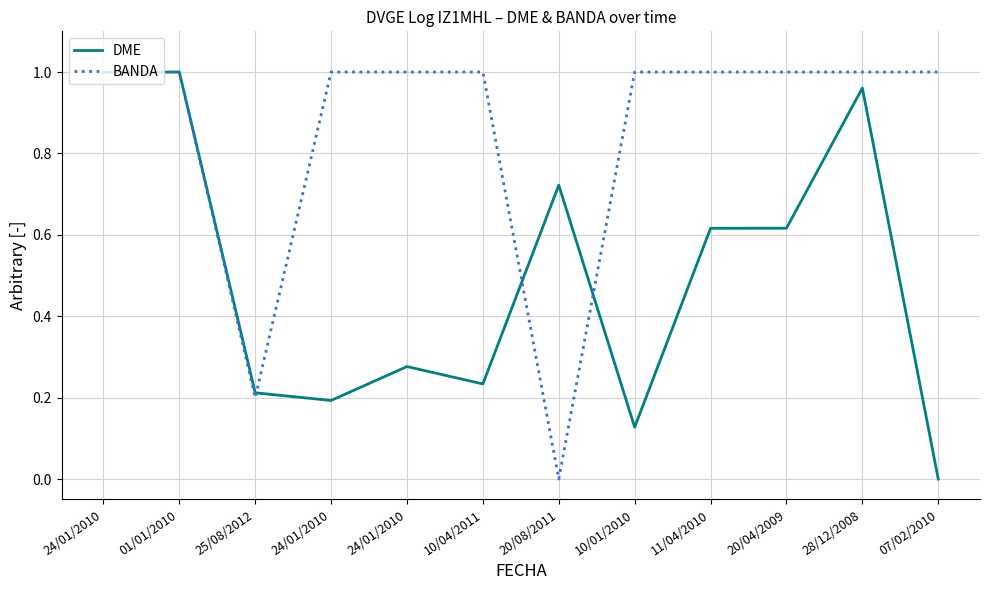

Where do DME and BANDA first cross each other?

25/08/2012 and 24/01/2010